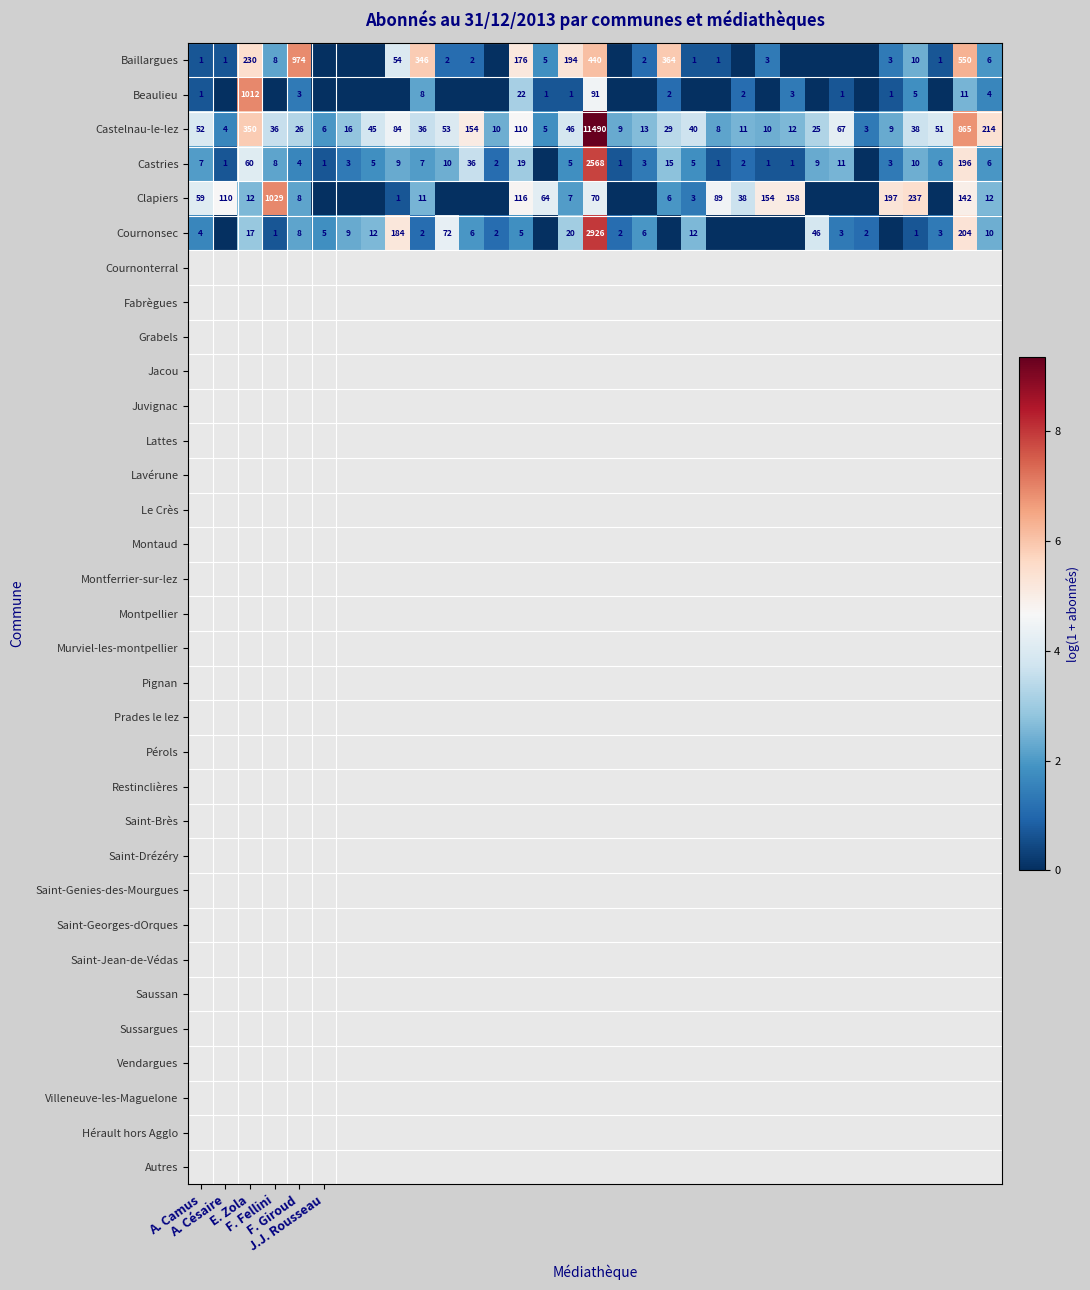

What is the average value of the Castelnau-le-lez series?

422